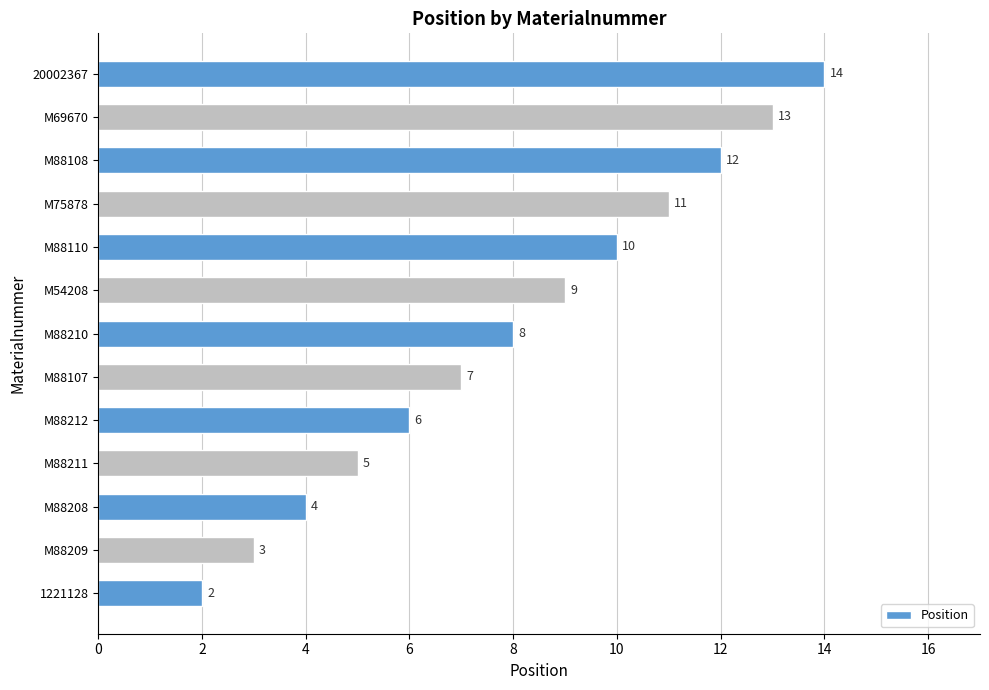

What value does the data have at M88210?

8